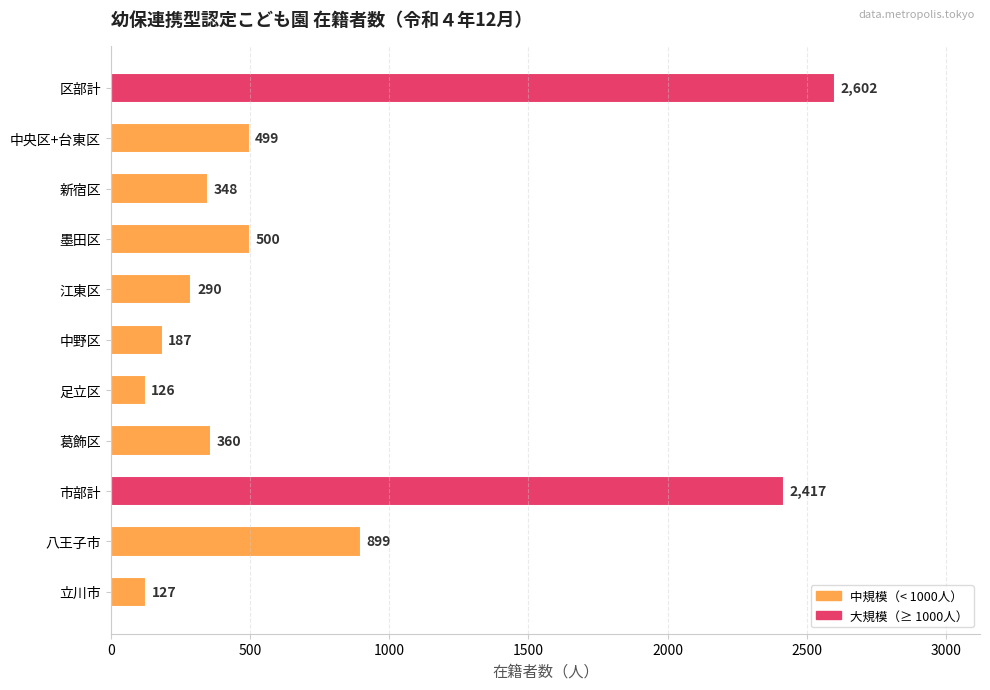

List the labels in order of value, smallest first.

足立区, 立川市, 中野区, 江東区, 新宿区, 葛飾区, 中央区+台東区, 墨田区, 八王子市, 市部計, 区部計